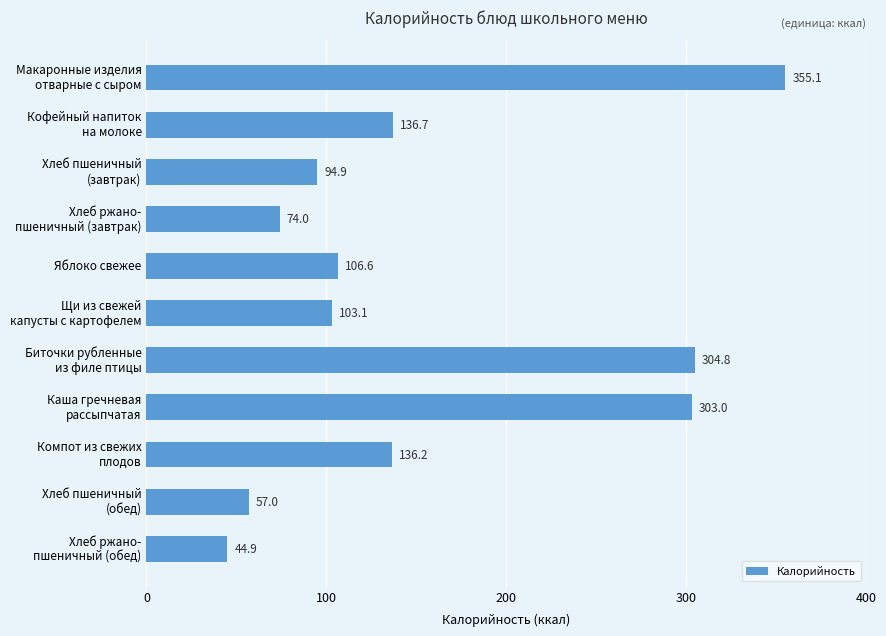

Reading top to bottom, what are all the values shown in this chart?

355.1	136.7	94.9	74.0	106.6	103.1	304.8	303.0	136.2	57.0	44.9